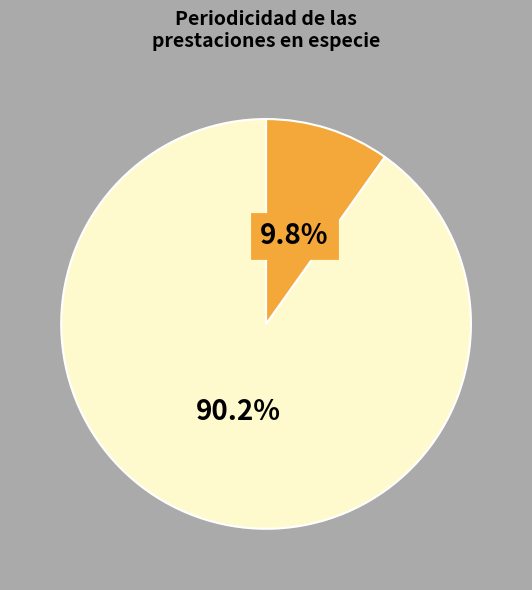

Is there a majority slice in this chart?

Yes